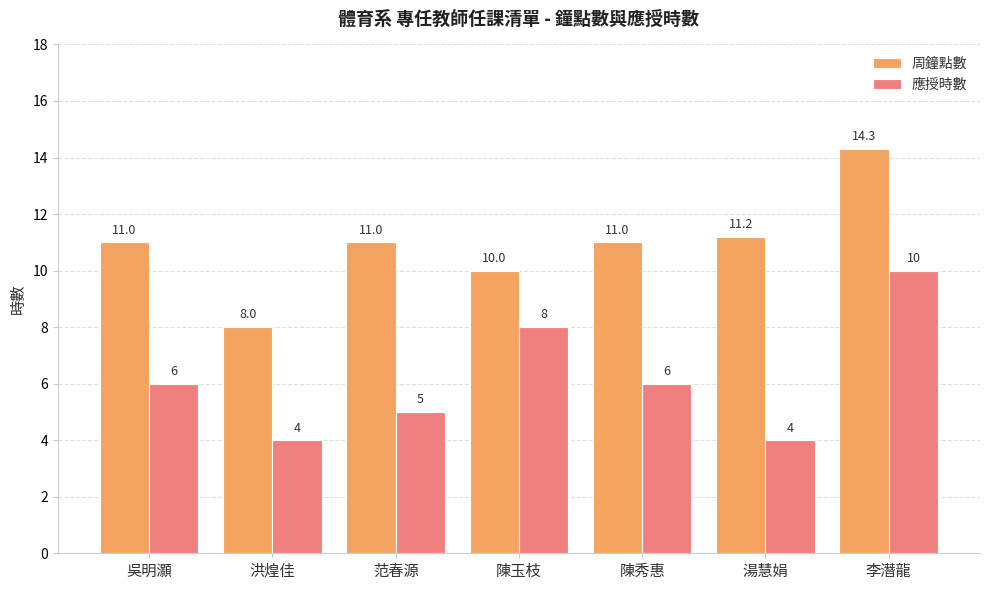

Are the bars grouped side by side (vs. stacked)?

Yes